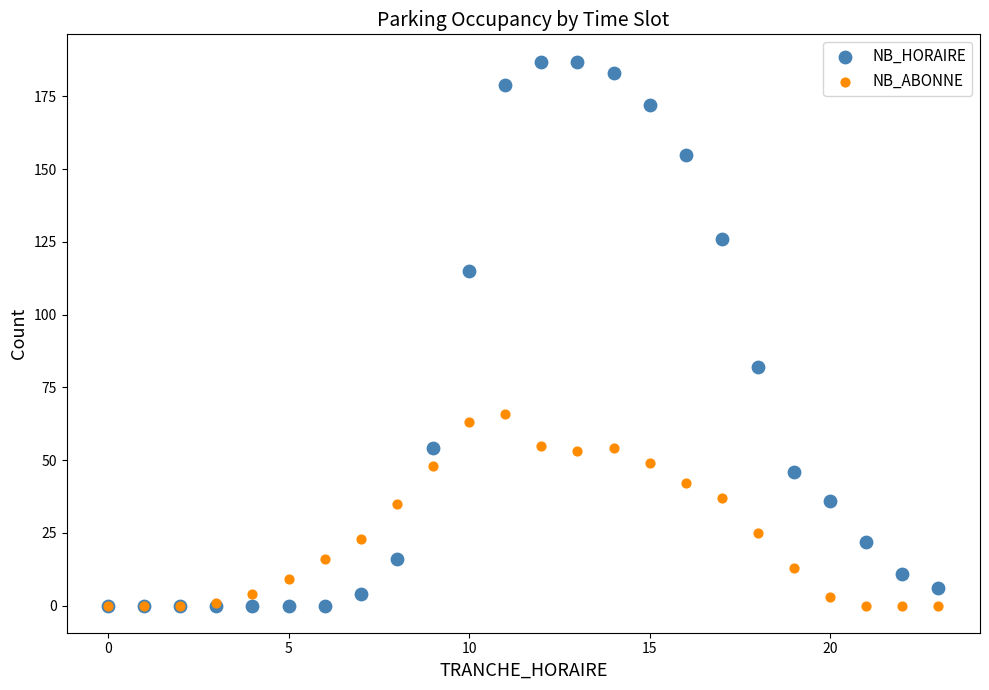

Which series reaches the maximum Y coordinate?

NB_HORAIRE